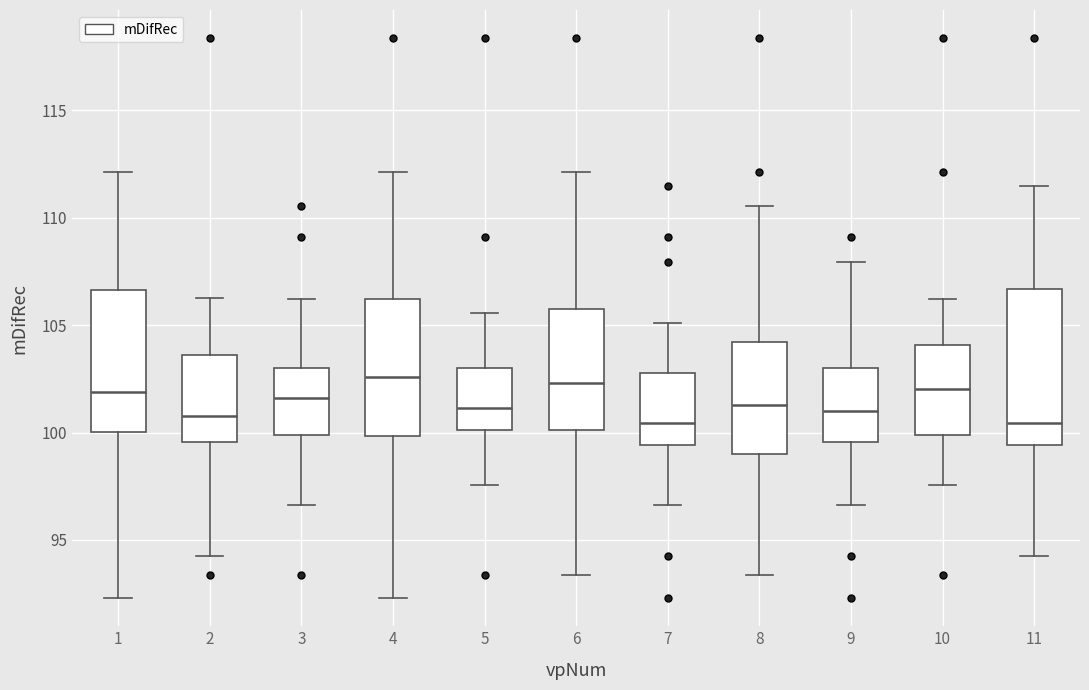

Reading left to right, transcribe this box plot: for each box, give where its median line is, the range the box spans, and where its two whiskers end, as read against the y-axis. The values are not printed on the chart, so give them approximately, as read against the axis.

1: median 102.0, box 100.0 to 106.5, whiskers 92.5 to 112.0
2: median 100.5, box 99.5 to 103.5, whiskers 94.5 to 106.5
3: median 101.5, box 100.0 to 103.0, whiskers 96.5 to 106.0
4: median 102.5, box 100.0 to 106.0, whiskers 92.5 to 112.0
5: median 101.0, box 100.0 to 103.0, whiskers 97.5 to 105.5
6: median 102.5, box 100.0 to 105.5, whiskers 93.5 to 112.0
7: median 100.5, box 99.5 to 103.0, whiskers 96.5 to 105.0
8: median 101.5, box 99.0 to 104.0, whiskers 93.5 to 110.5
9: median 101.0, box 99.5 to 103.0, whiskers 96.5 to 108.0
10: median 102.0, box 100.0 to 104.0, whiskers 97.5 to 106.0
11: median 100.5, box 99.5 to 106.5, whiskers 94.5 to 111.5